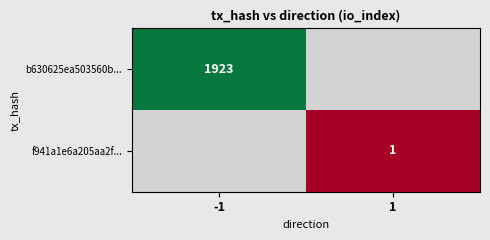

What is the minimum value shown in the chart?

1.0